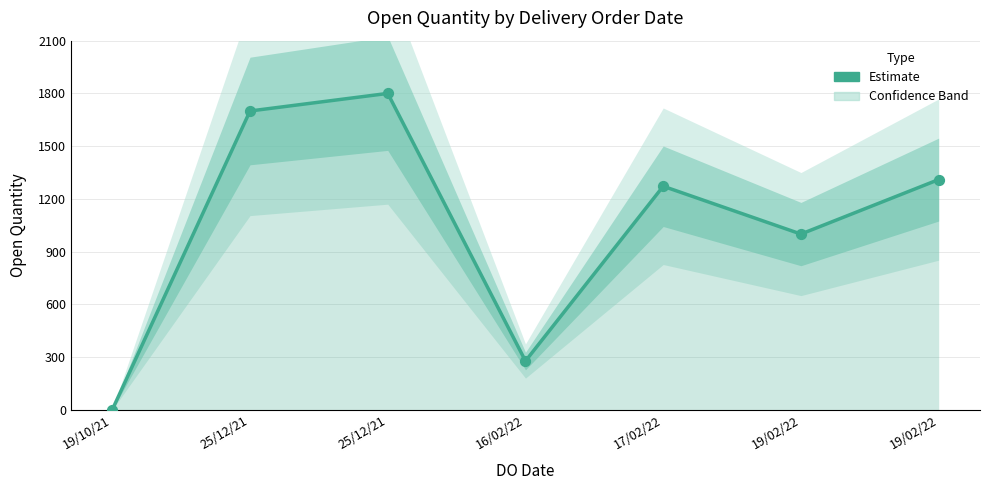

What is the ratio of the value at 16/02/22 to the value at 19/02/22?

0.3